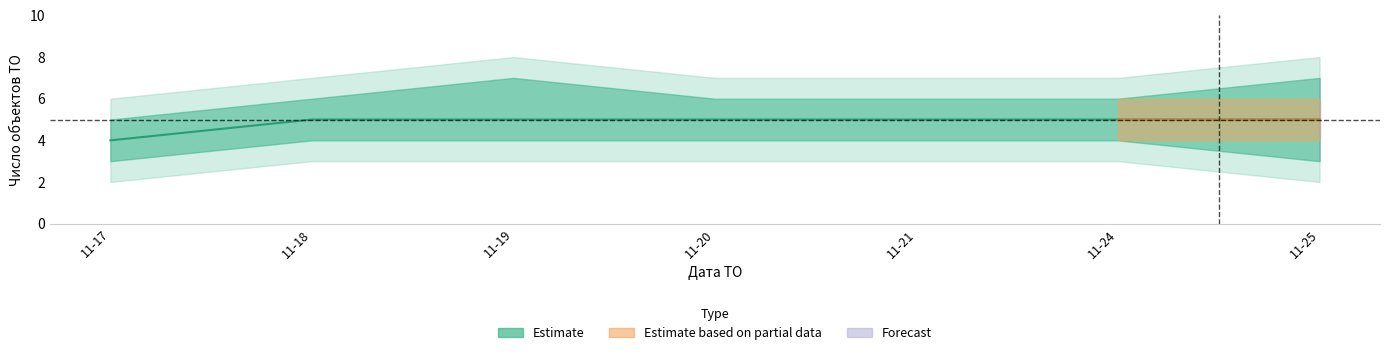

True or false: Estimate_lower has a value of 4 at 2025-11-18.

True